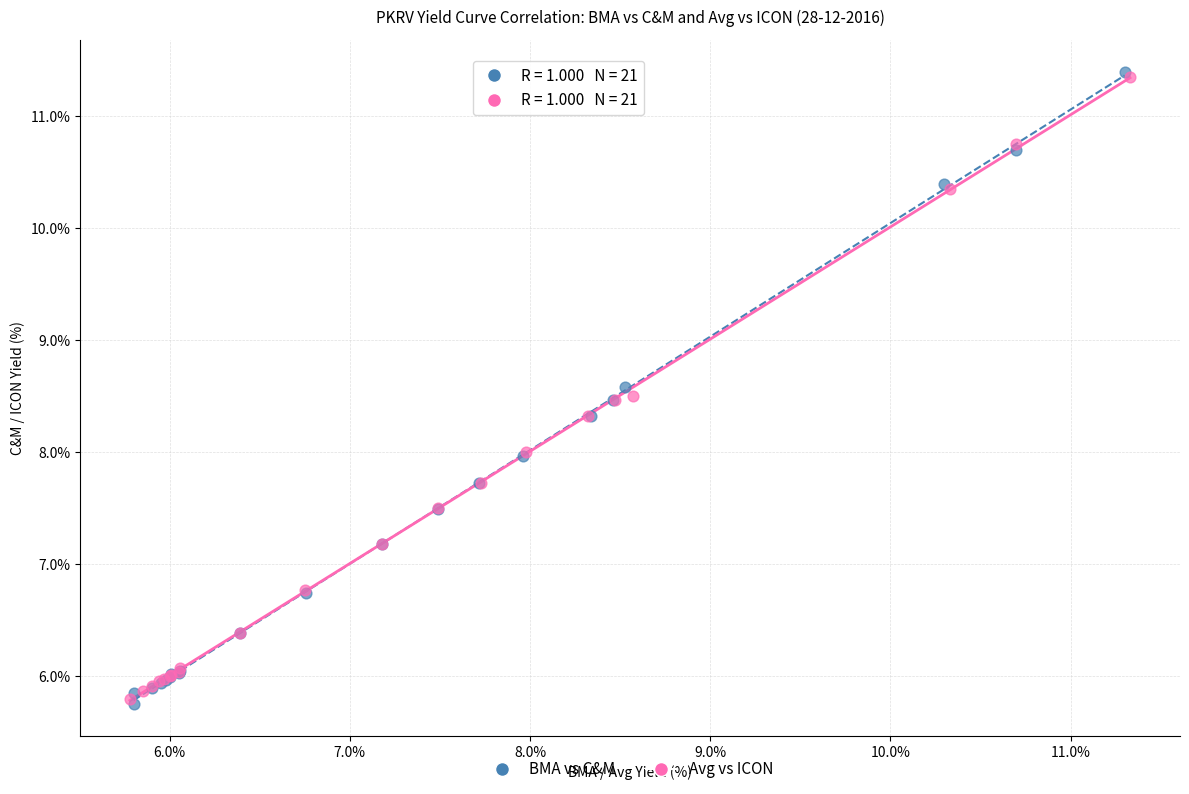

Which series has the widest spread of Y values?

BMA vs C&M